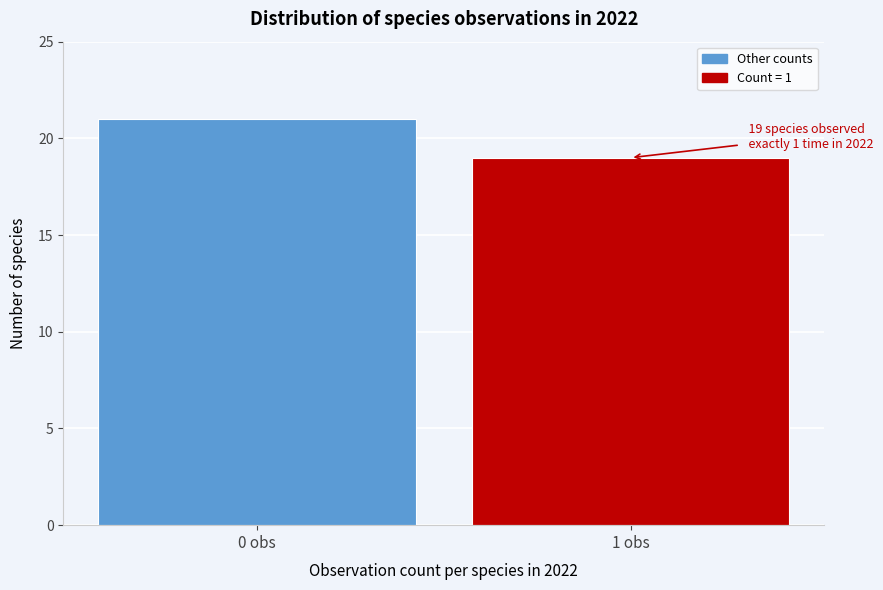

Reading left to right, list all the values displayed in this chart.

21	19